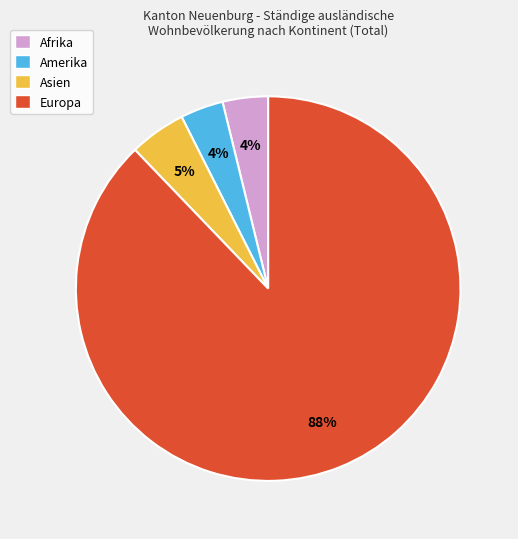

How many slices are in this pie chart?

4